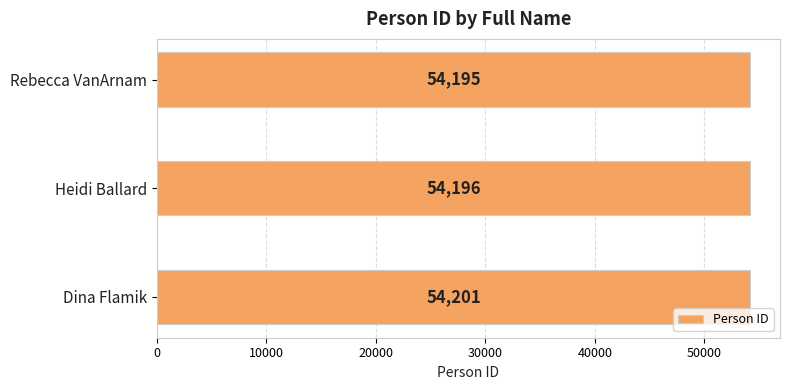

Reading bottom to top, list all the values displayed in this chart.

54201	54196	54195